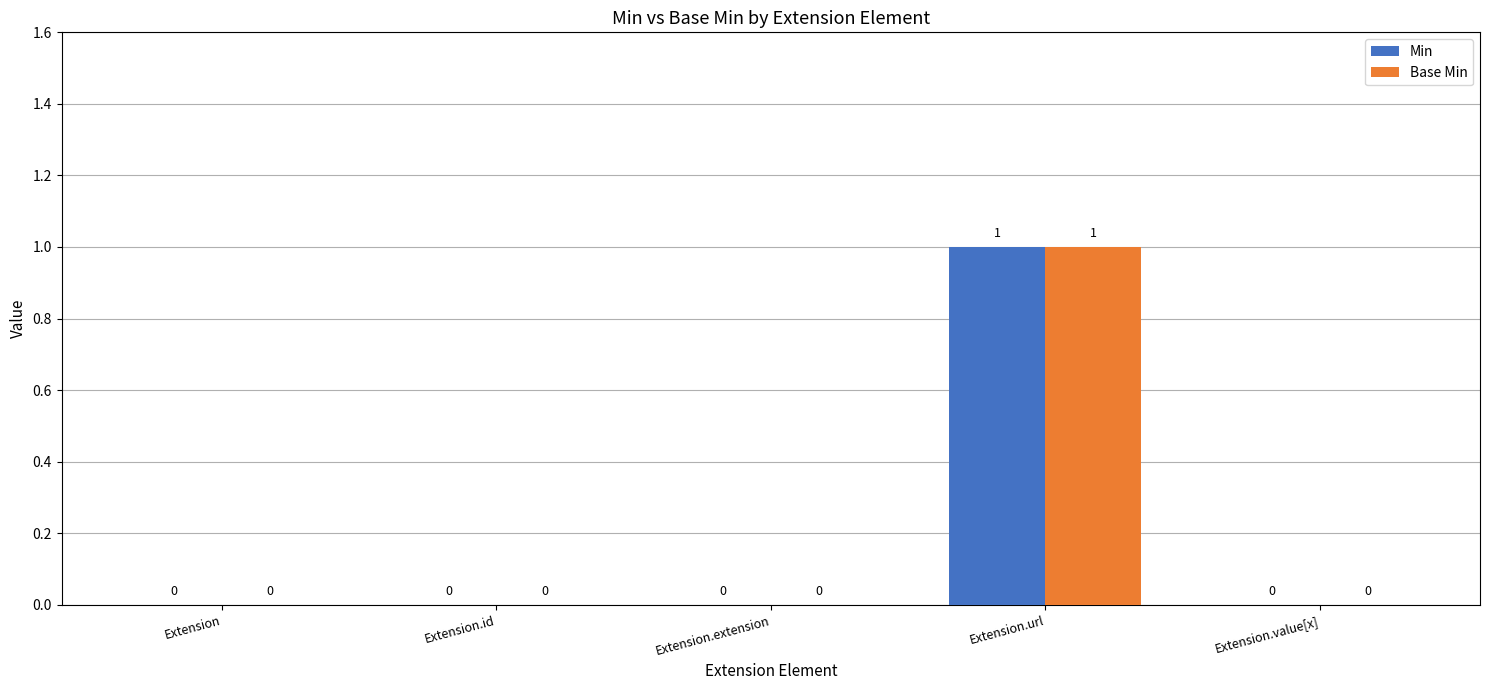

How many data points in Min are above 0?

1